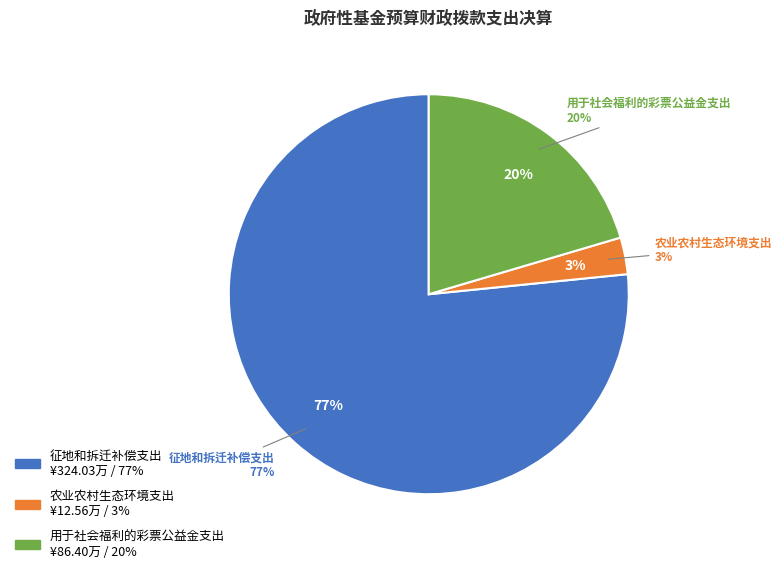

Is it true that 农业农村生态环境支出 is 3% of the pie?

True